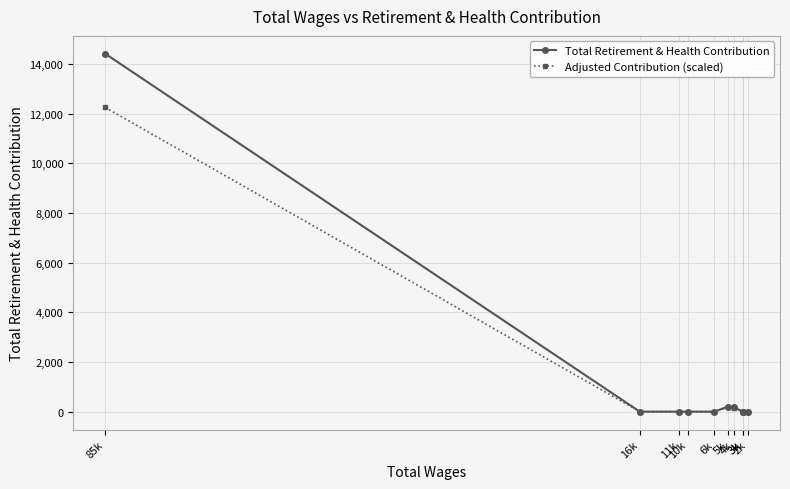

True or false: Total Retirement & Health Contribution and Adjusted Contribution (scaled) intersect in this chart.

False